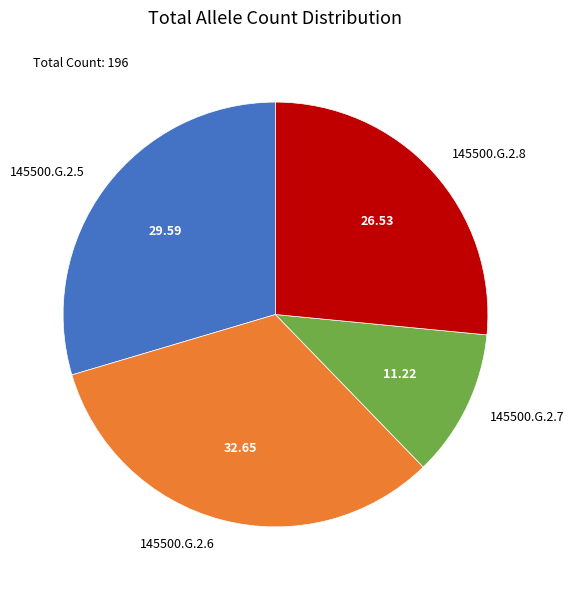

Which has a higher value, 145500.G.2.5 or 145500.G.2.7?

145500.G.2.5